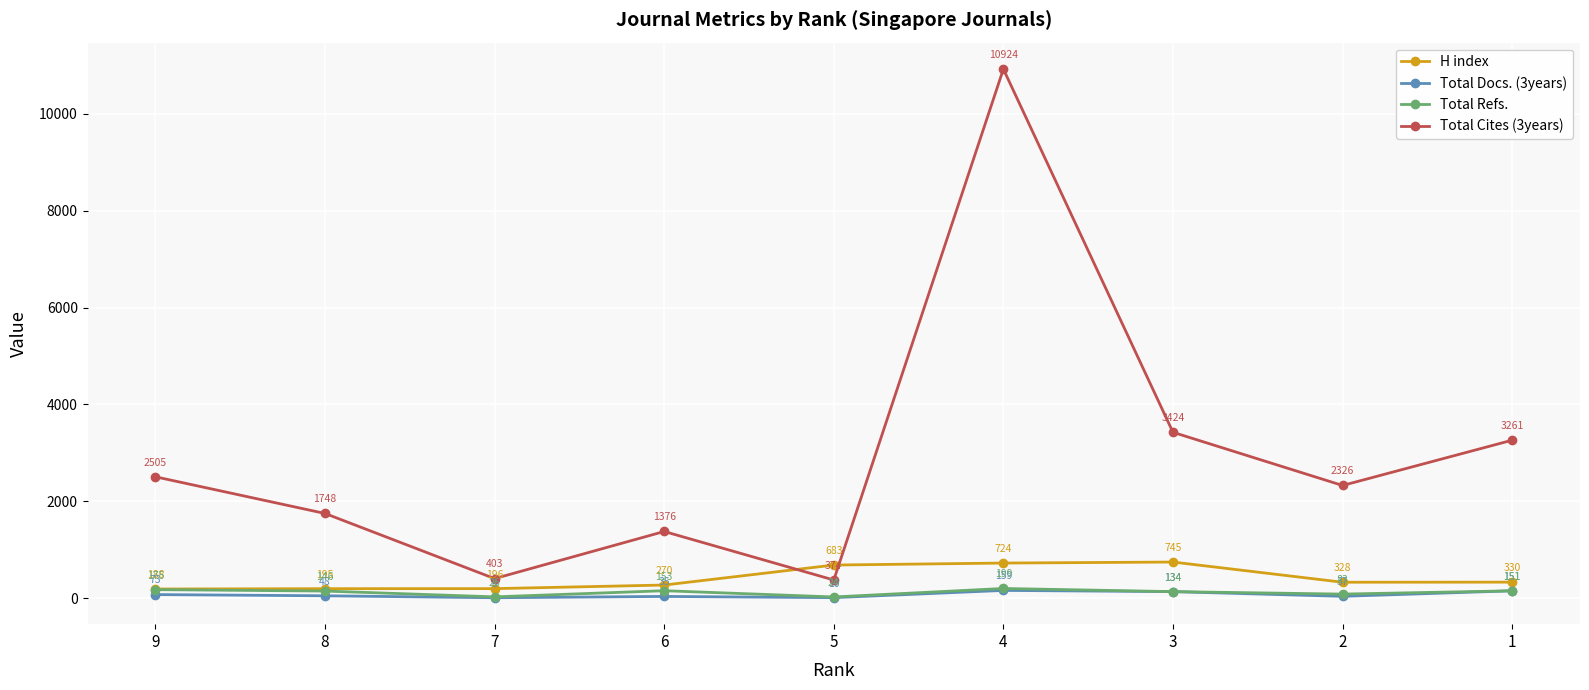

What is the sum of all H index values?

3659